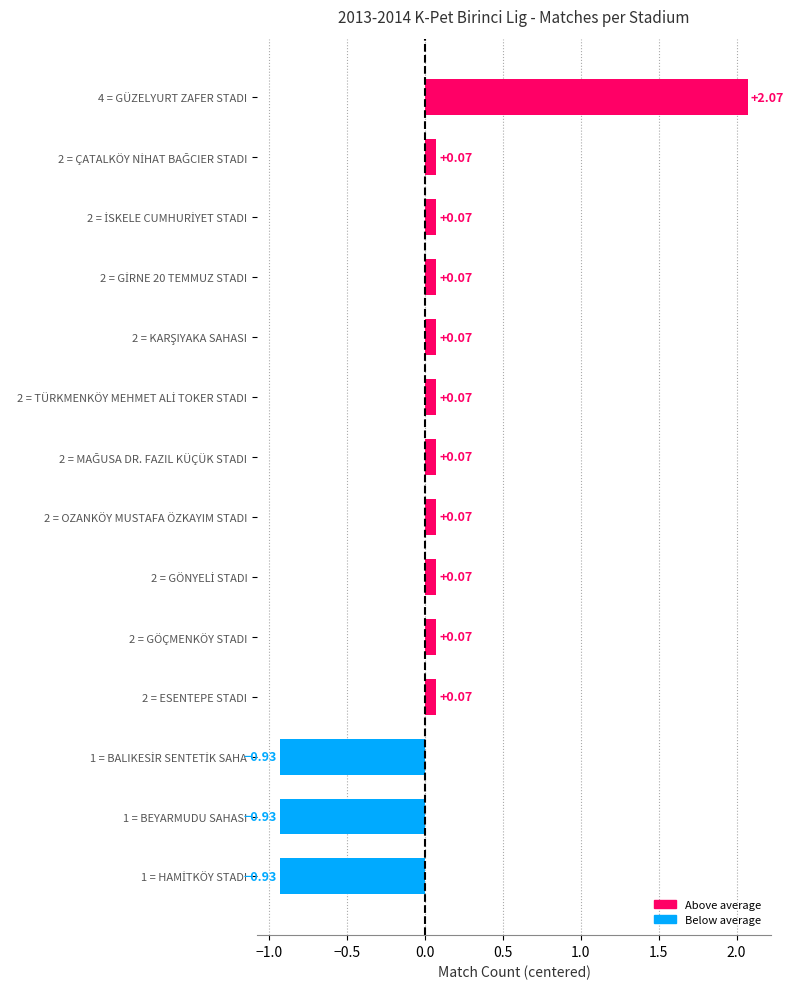

What is the difference between the second highest and minimum values?

1.0